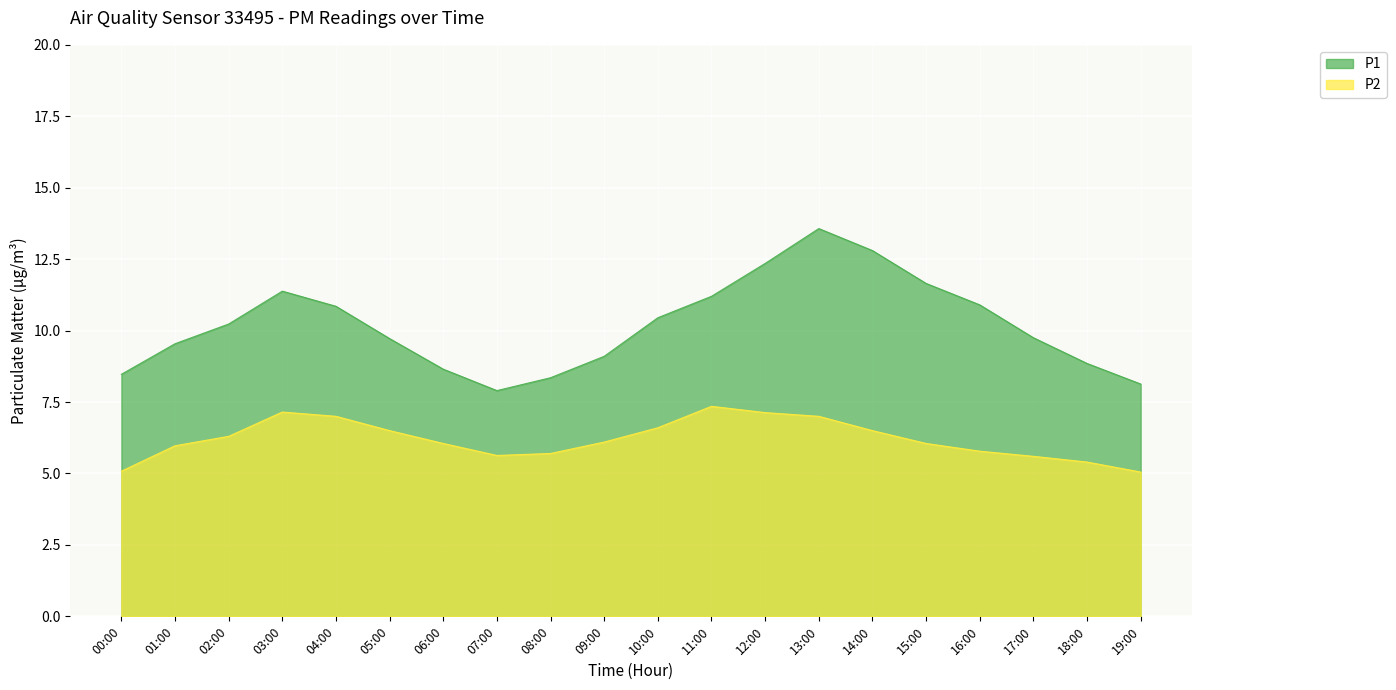

True or false: P1 has more than 0 points higher than both neighbors.

True